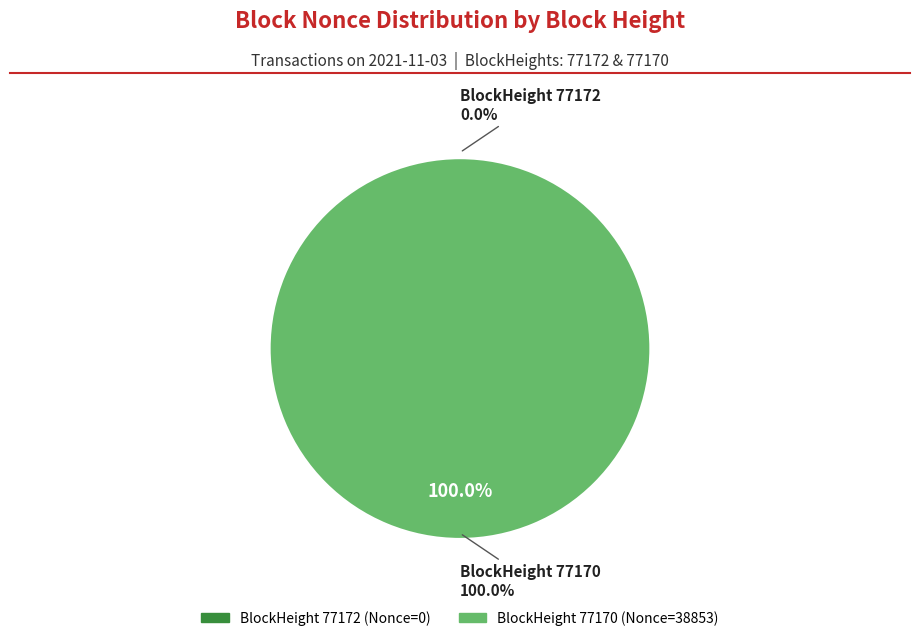

Rank the categories by value from highest to lowest.

77170, 77172